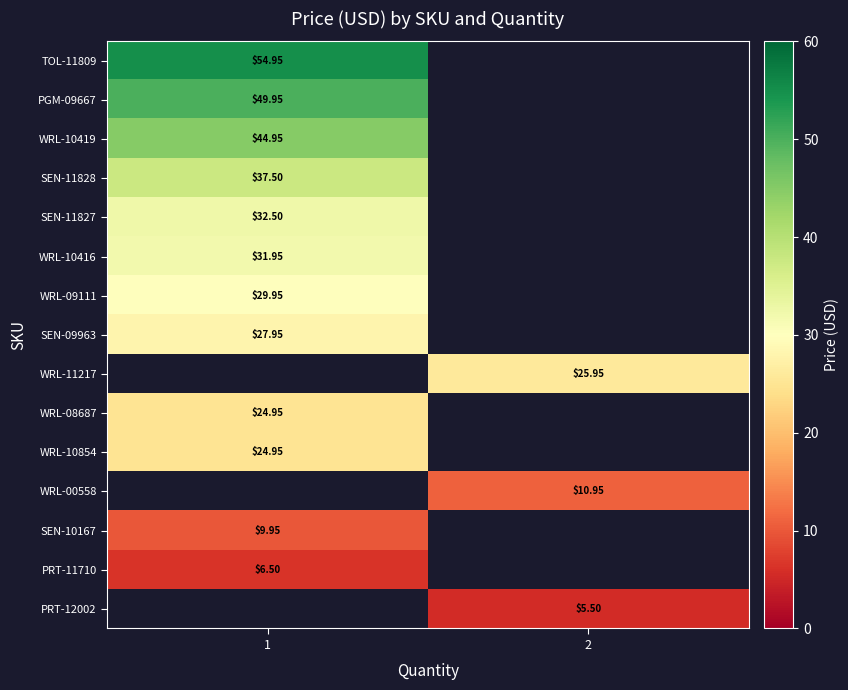

Which label corresponds to the largest value in the chart?

1